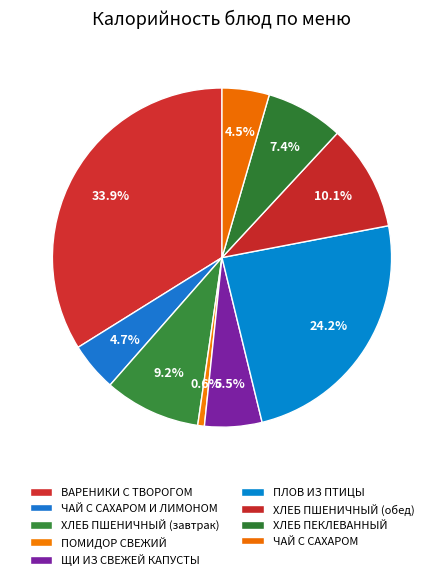

Count the number of slices in the pie.

9